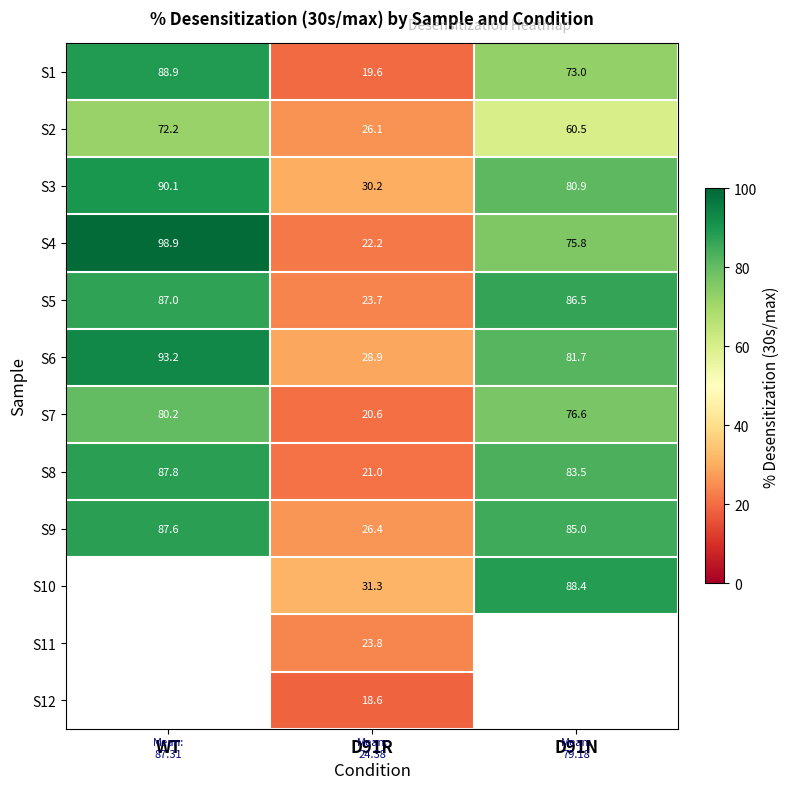

Where is S7 nearest to the value 50?

D91N